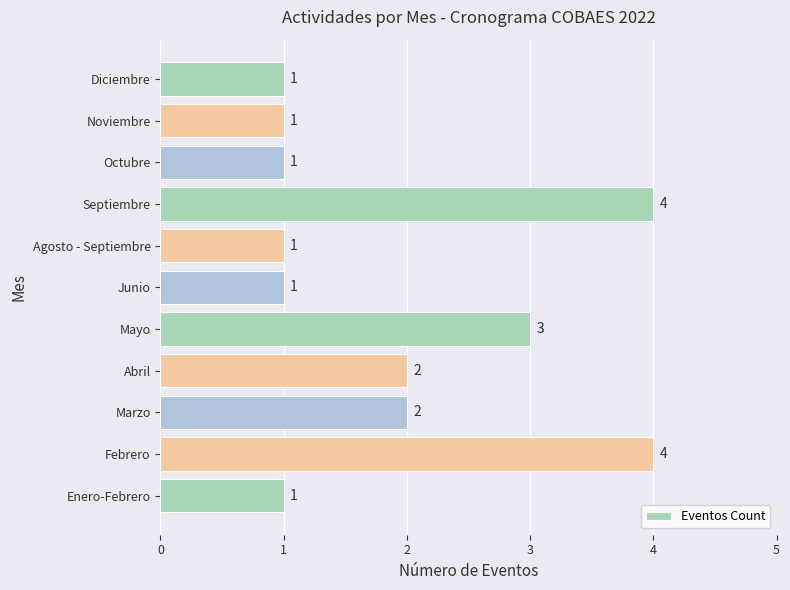

Count the number of categories in the chart.

11